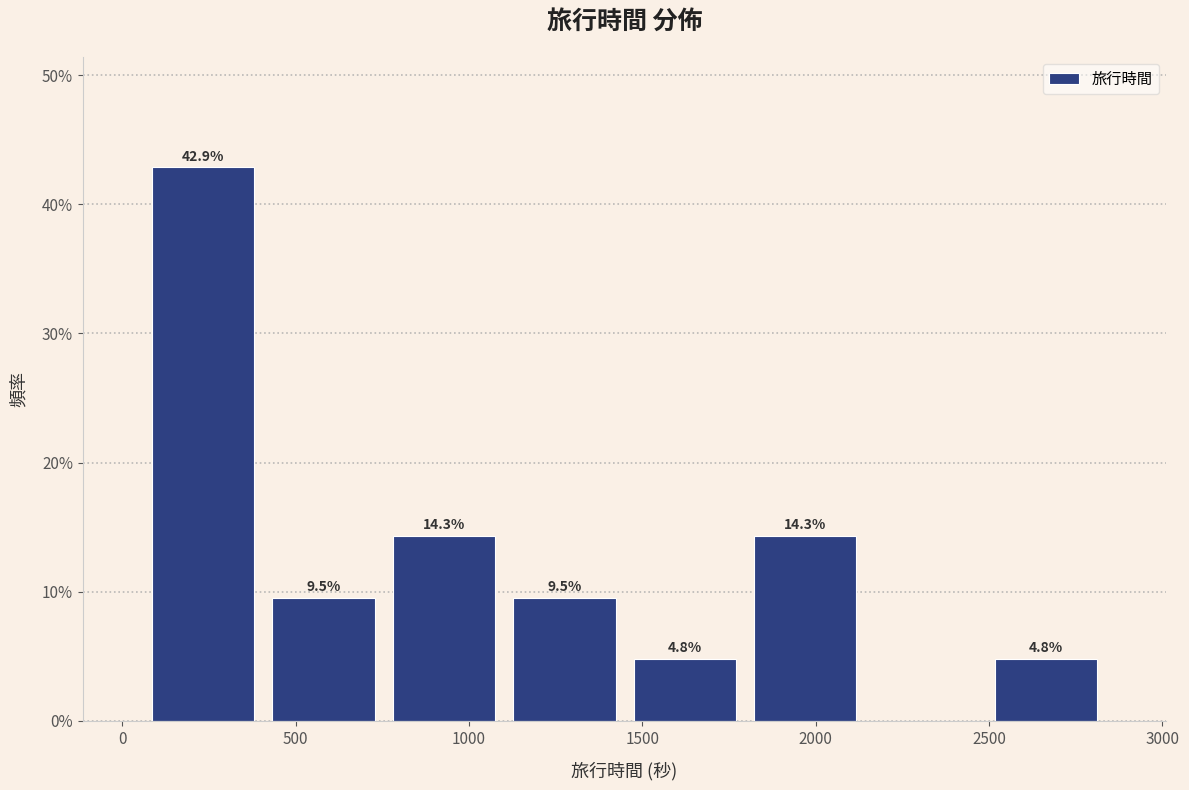

Which range on the x-axis has the tallest bar?

50 to 400